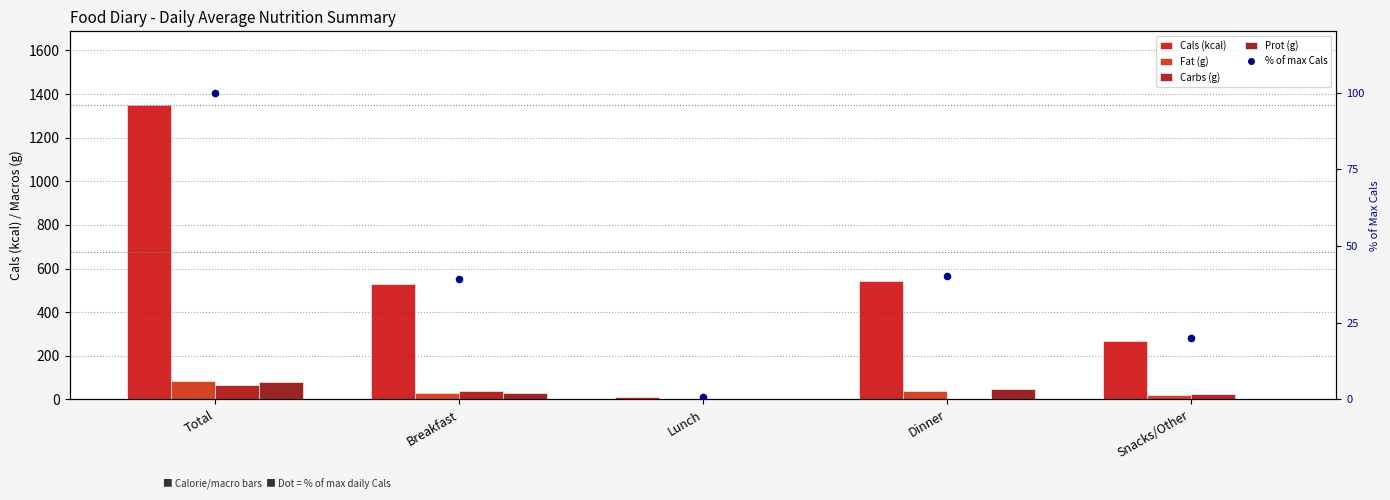

What are all the series names shown in the legend?

Cals (kcal), Fat (g), Carbs (g), Prot (g), % of max Cals